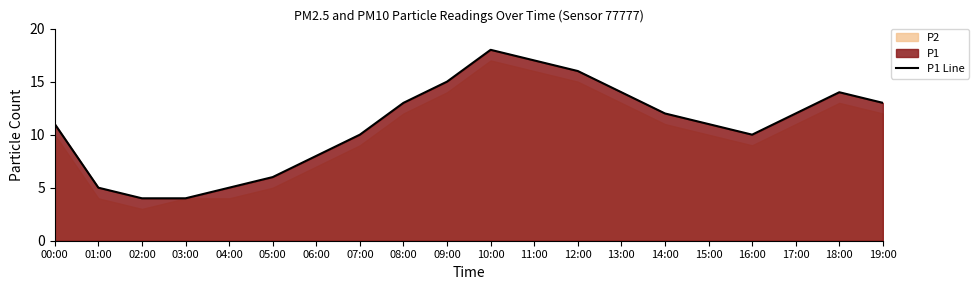

At which category does the chart reach its minimum across all series?

02:00